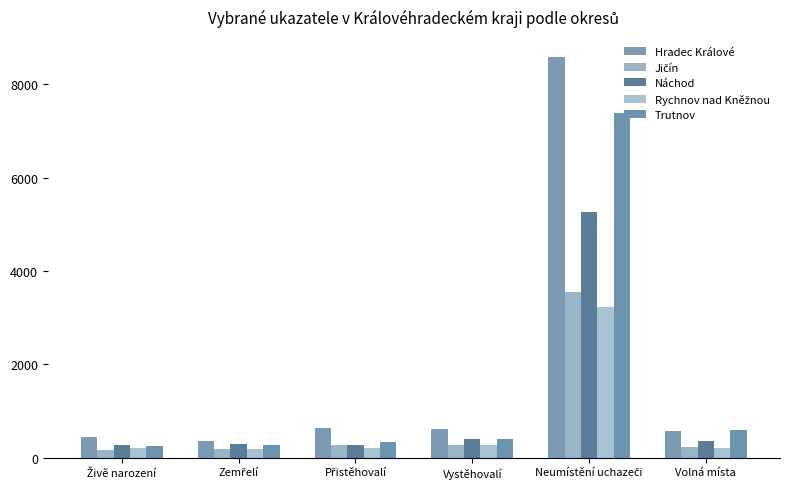

Which series has the largest total across all categories?

Hradec Králové